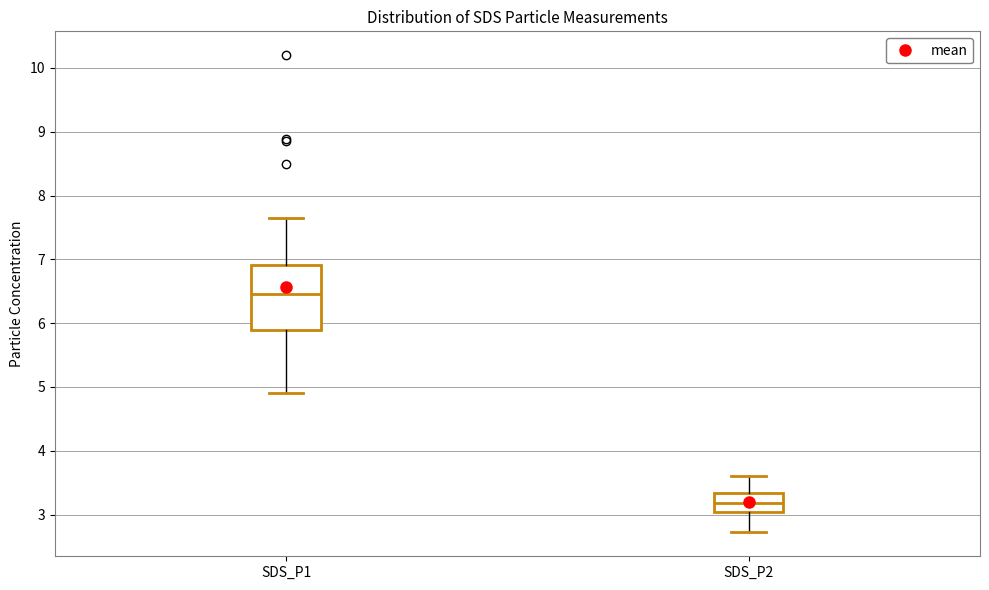

Which box is the tallest, from its lower edge to its upper edge?

SDS_P1